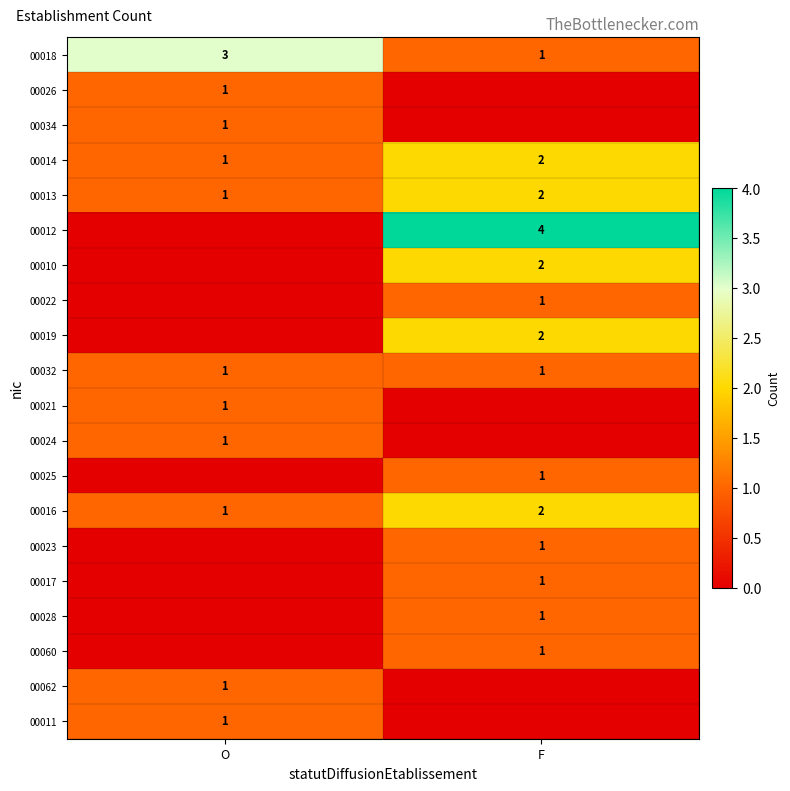

The value of 00062 at O is 2. True or false?

False